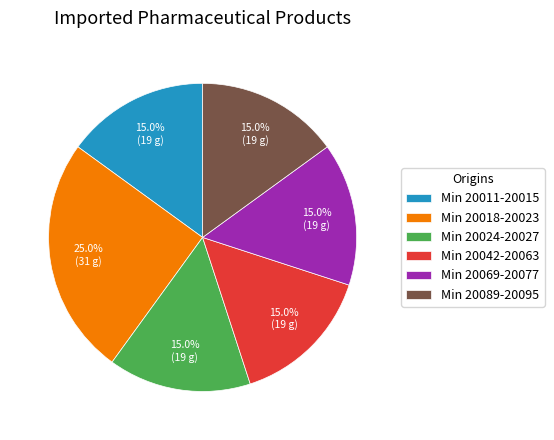

How much of the chart is everything except Min 20018-20023?

75.0%